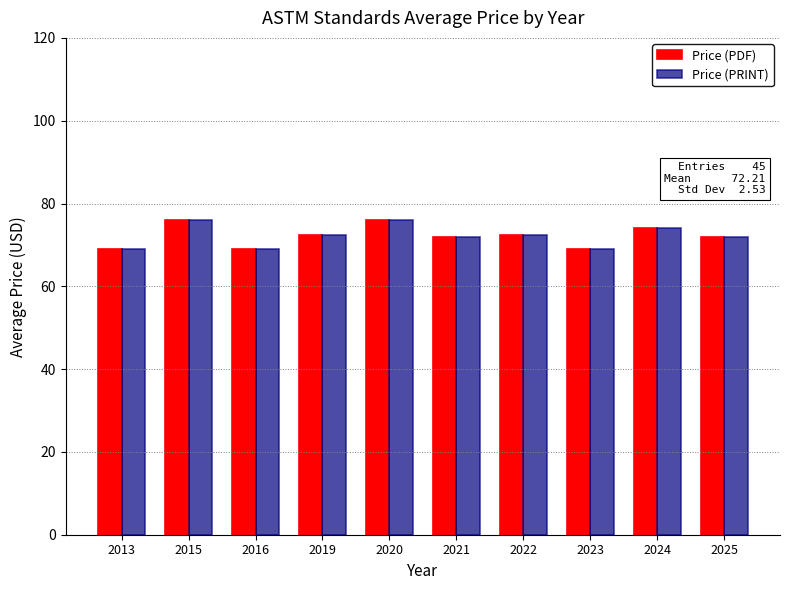

What is the difference between the maximum and minimum values in the Price (PDF) series?

7.0